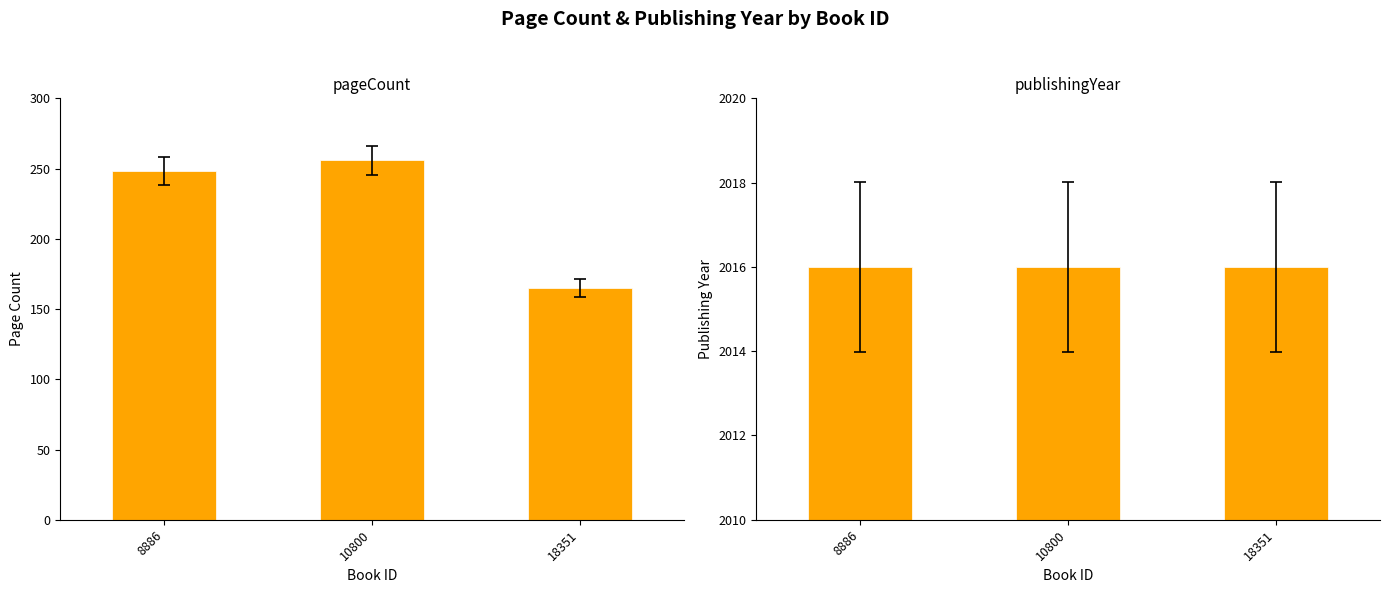

Between 10800 and 8886, which is larger?

10800